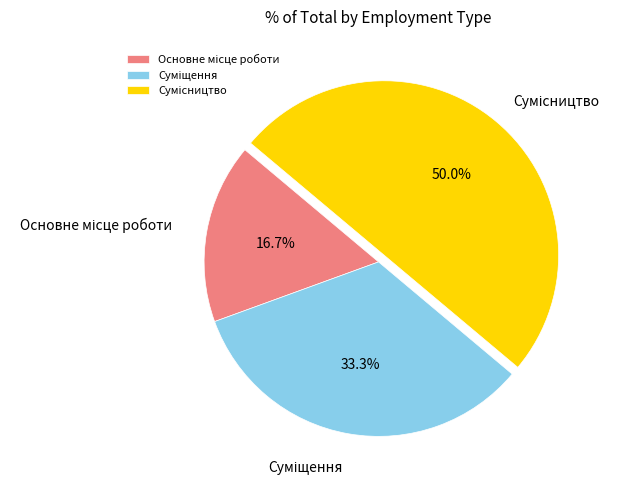

Which has a higher value, Суміщення or Сумісництво?

Сумісництво